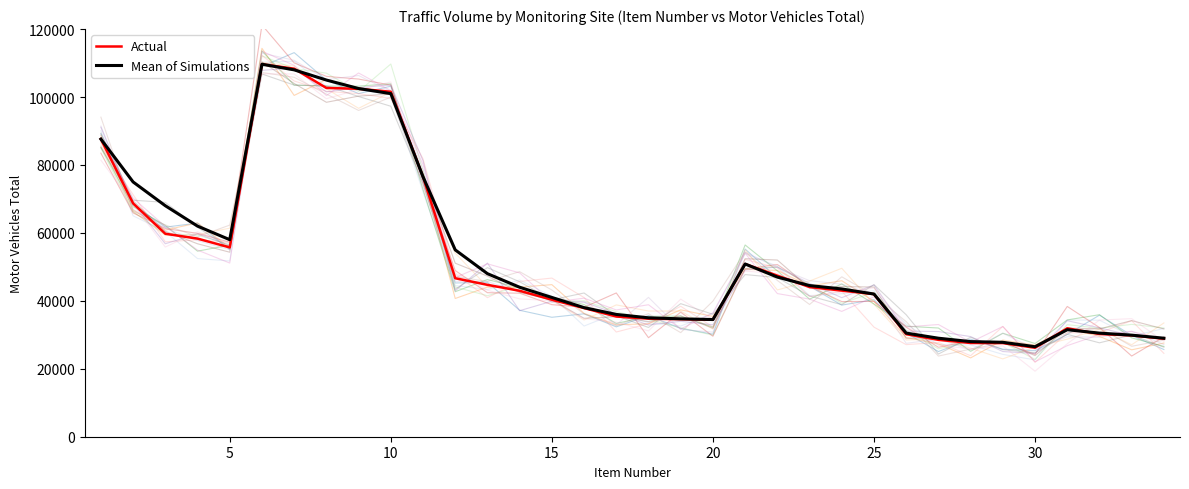

How many lines are shown in the chart?

2